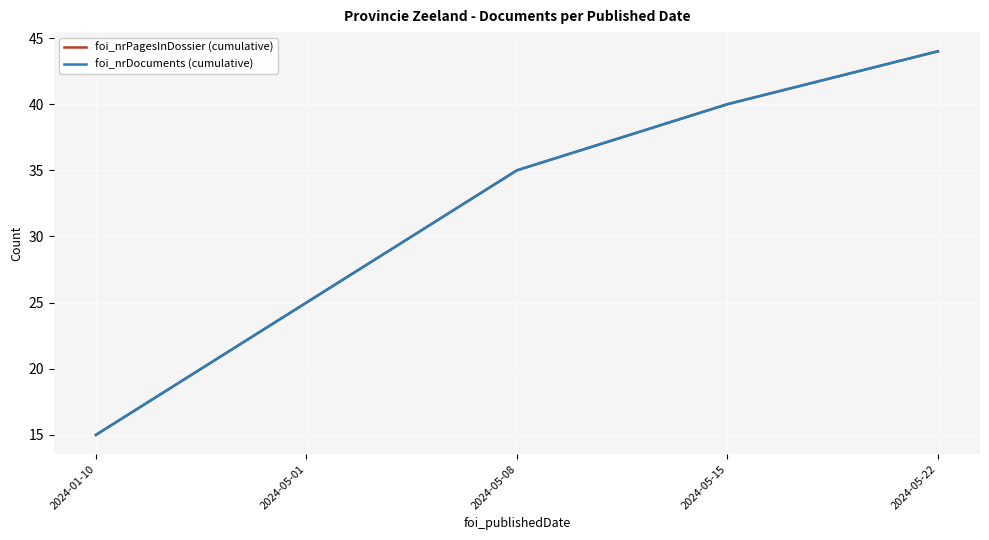

Which series has the largest total across all categories?

foi_nrPagesInDossier (cumulative)